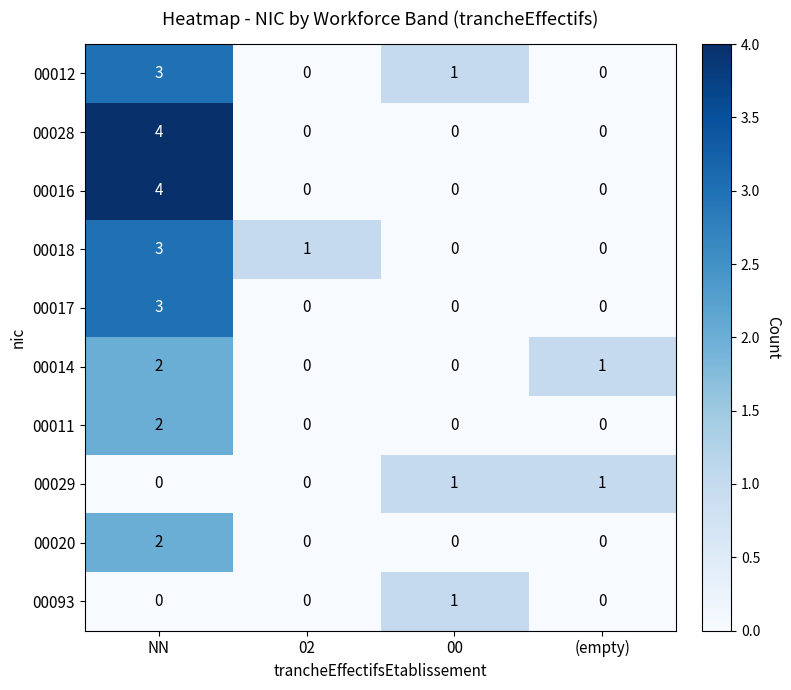

What is the spread (max minus min) of values at NN?

4